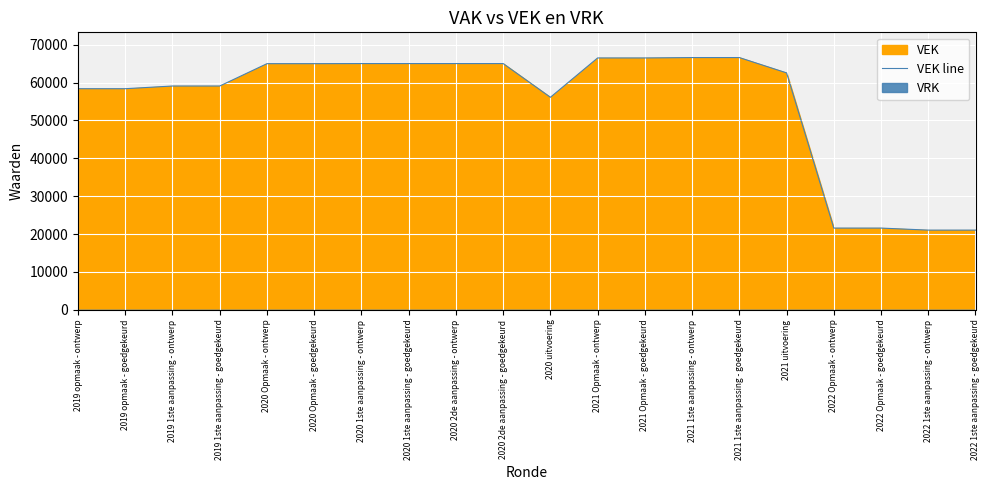

The value of VEK line at 2019 1ste aanpassing - ontwerp is 59081. True or false?

True